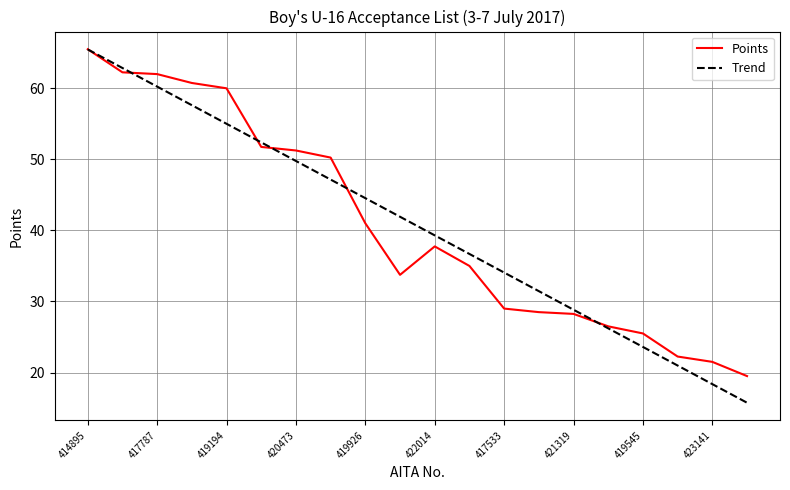

Reading left to right, what are all the values shown in this chart?

Points: 65.5	62.2	62.0	60.8	60.0	51.8	51.2	50.2	41.0	33.8	37.8	35.0	29.0	28.5	28.2	26.5	25.5	22.2	21.5	19.5
Trend: 65.5	62.9	60.2	57.6	55.0	52.4	49.8	47.2	44.5	41.9	39.3	36.7	34.1	31.5	28.8	26.2	23.6	21.0	18.4	15.7